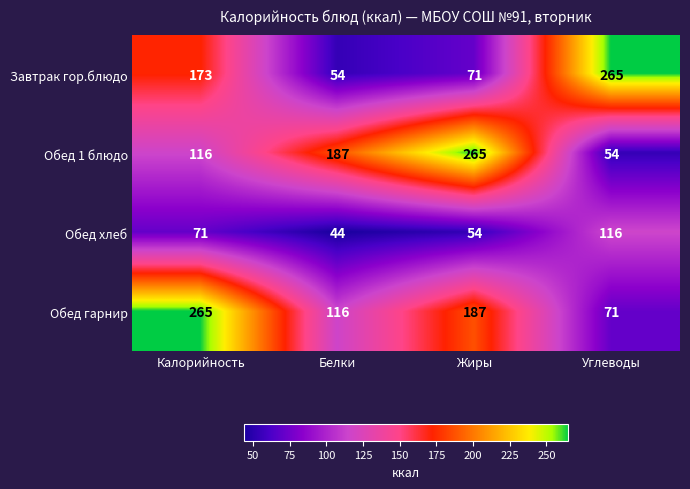

How many values in the Обед хлеб series are below 71?

2